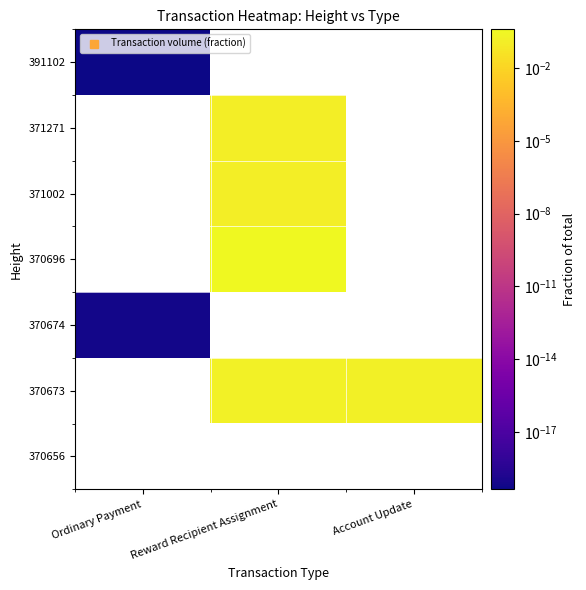

List the series in order of their overall mean, highest first.

370656, 370673, 370674, 370696, 371002, 371271, 391102